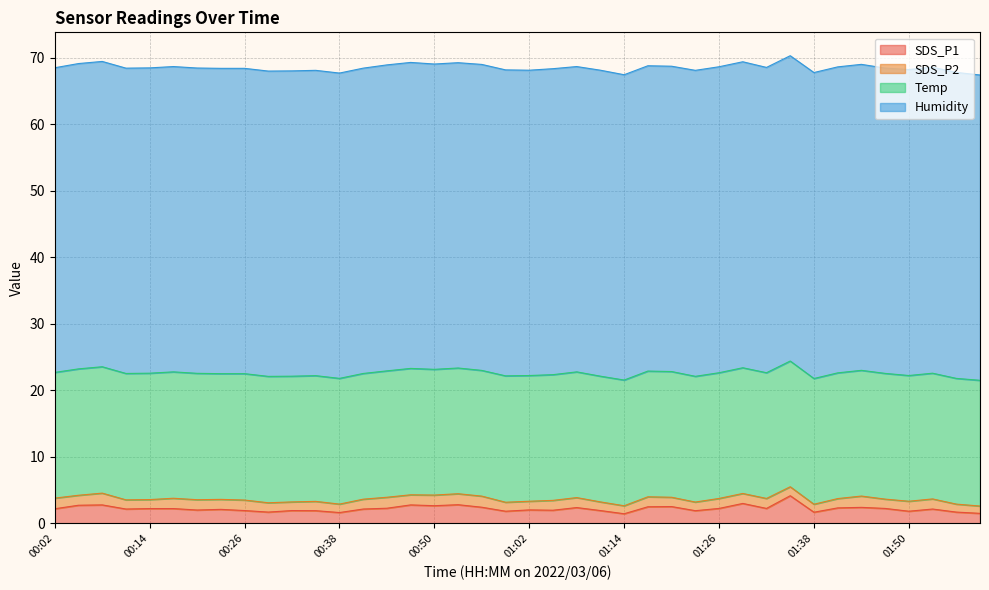

What position from the right is 00:08?

38